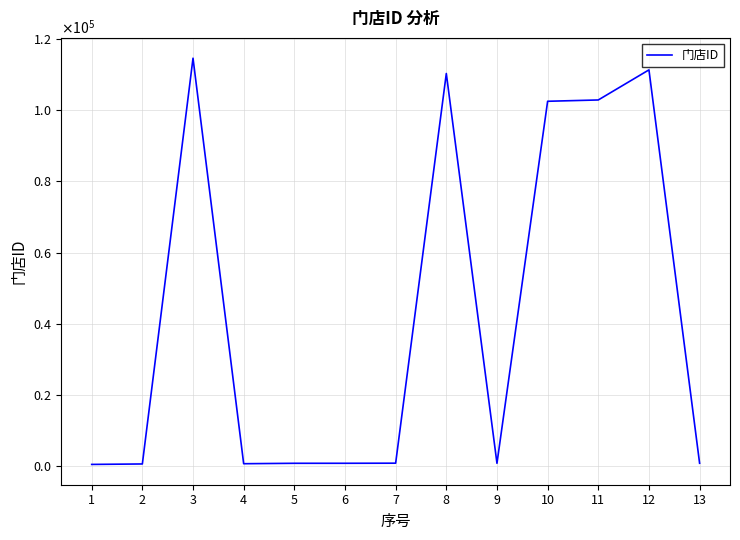

Is this an area chart (filled region under the line)?

No